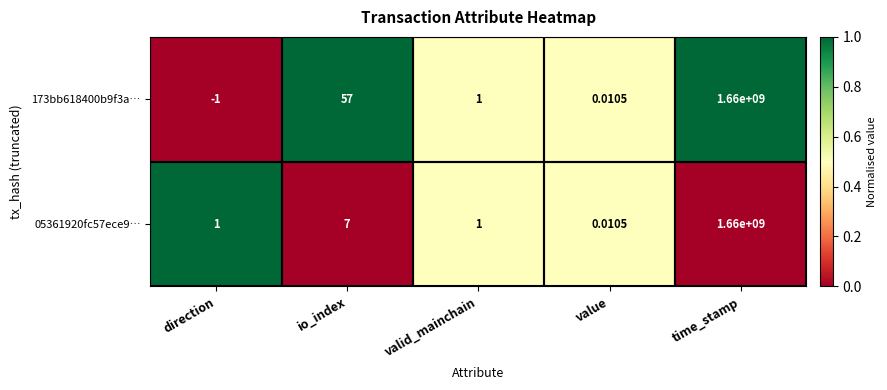

At how many categories does at least one series exceed 0?

5